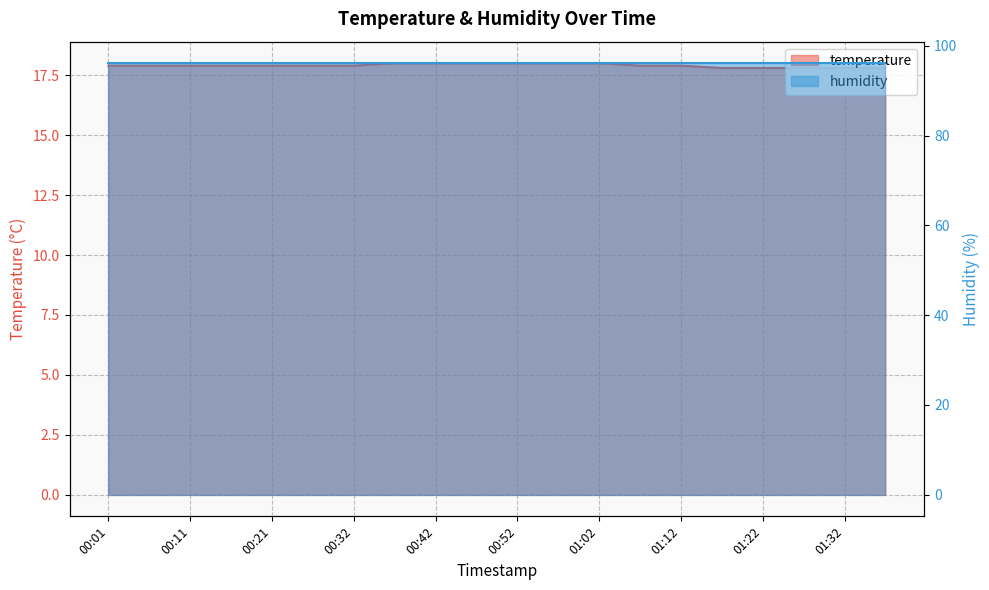

What is the value of the 6th point from the left?

17.9